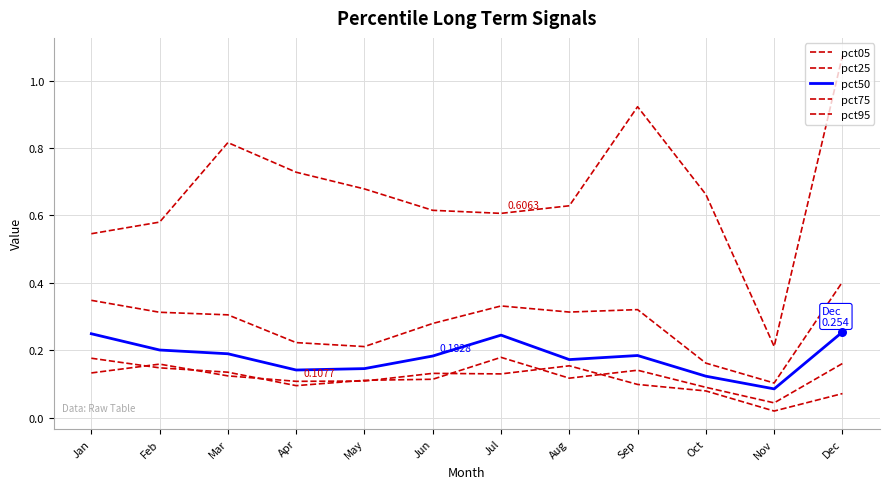

What is the total value across all series at Aug?

1.4